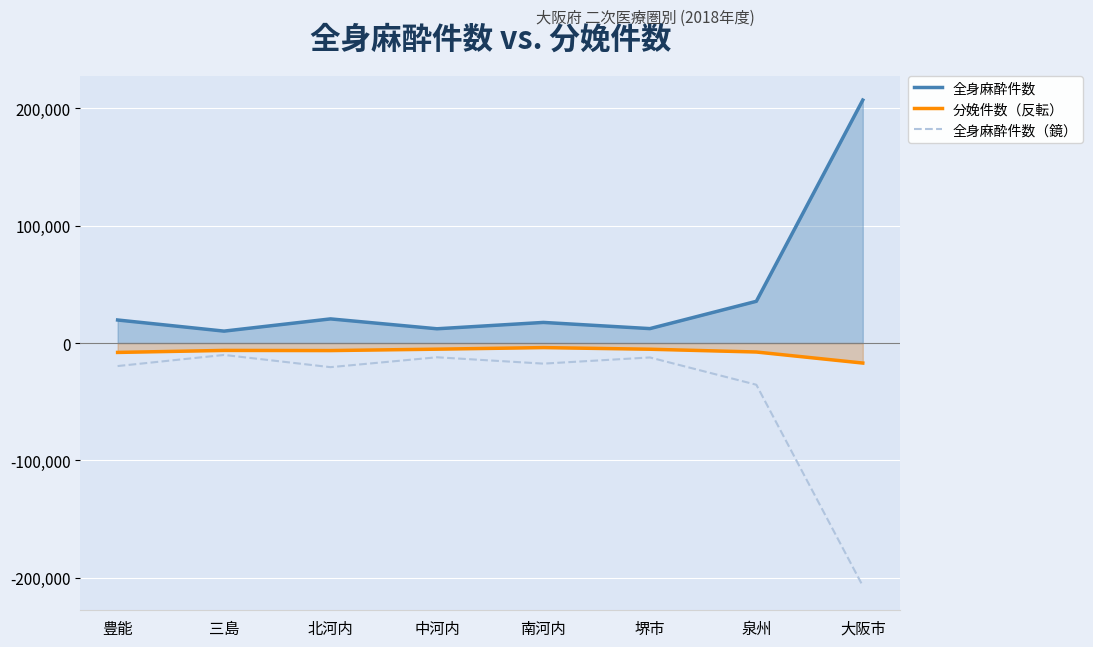

The 全身麻酔件数 series shows 12132 at 中河内. True or false?

True